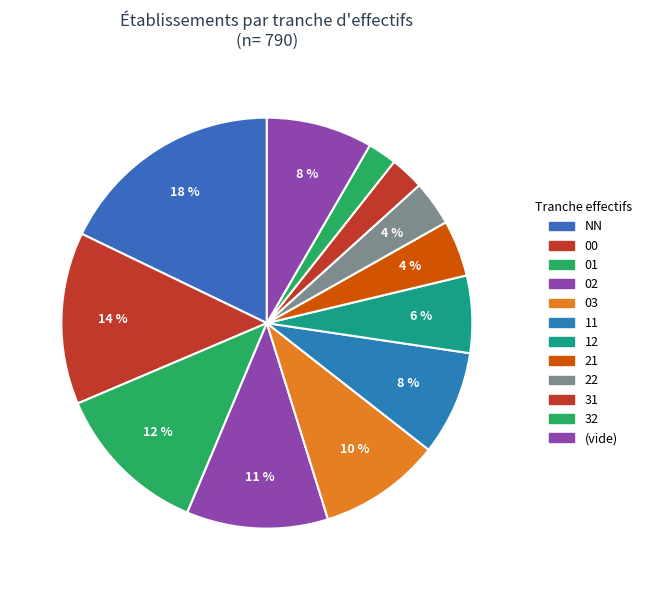

To the nearest percent, what is the average slice percentage?

8%